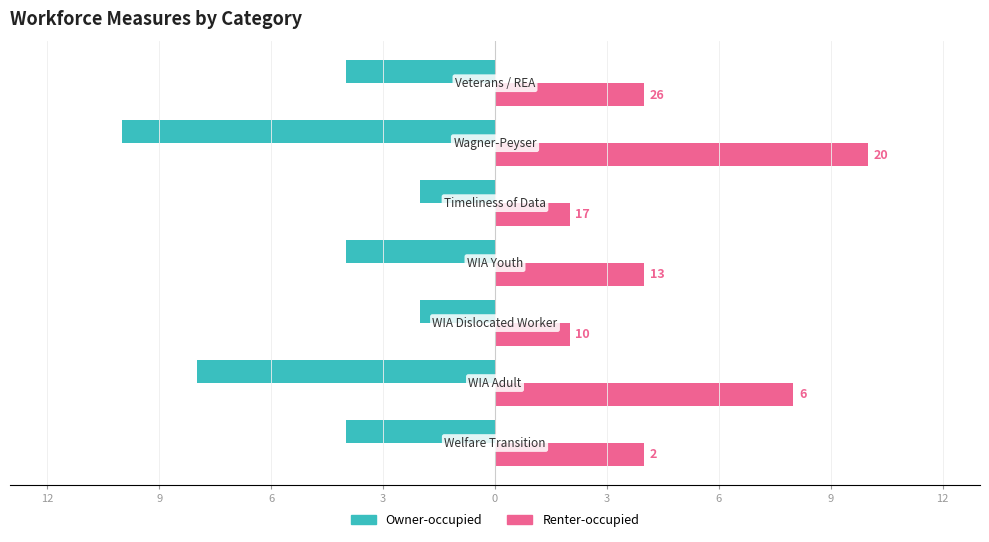

Rank the series by their average value, from highest to lowest.

Renter-occupied, Owner-occupied